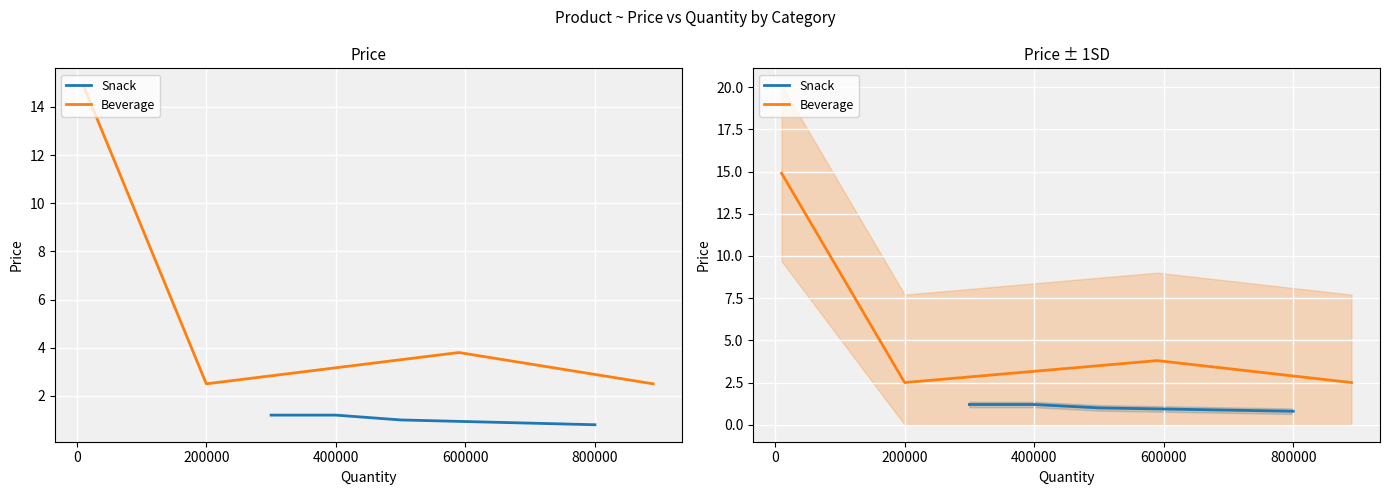

Rank the series at 400000 from lowest to highest value.

Snack, Beverage